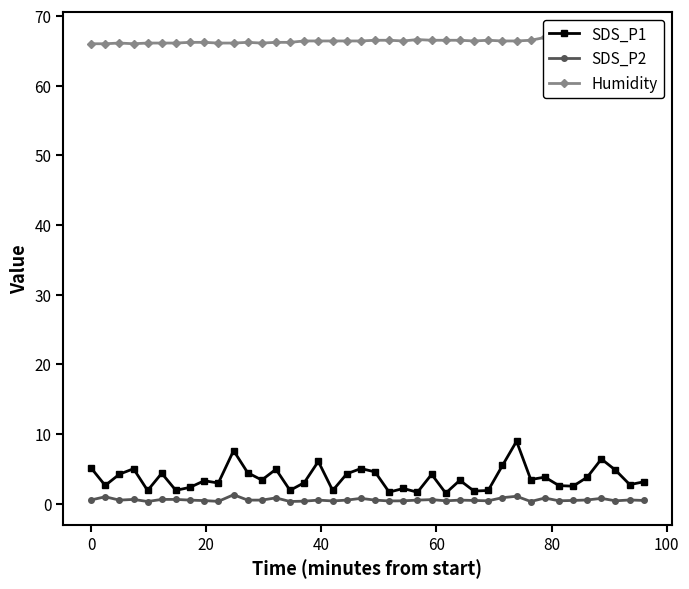

Read the Humidity value at 80.

66.1